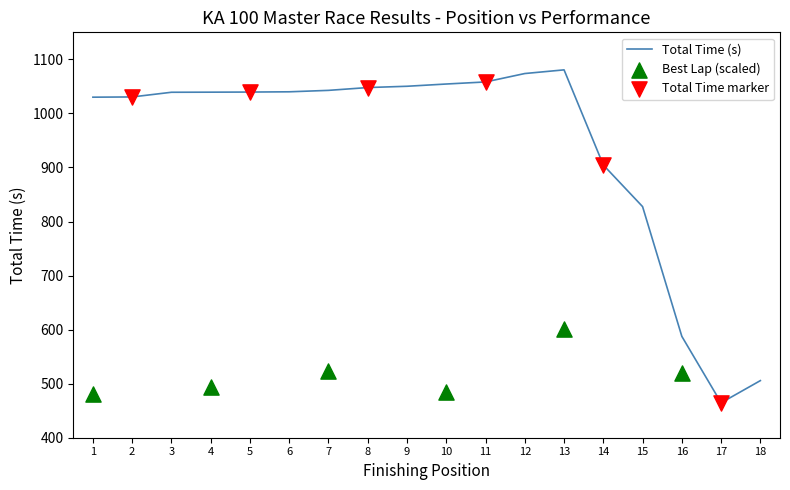

At how many categories does at least one series exceed 300?

18